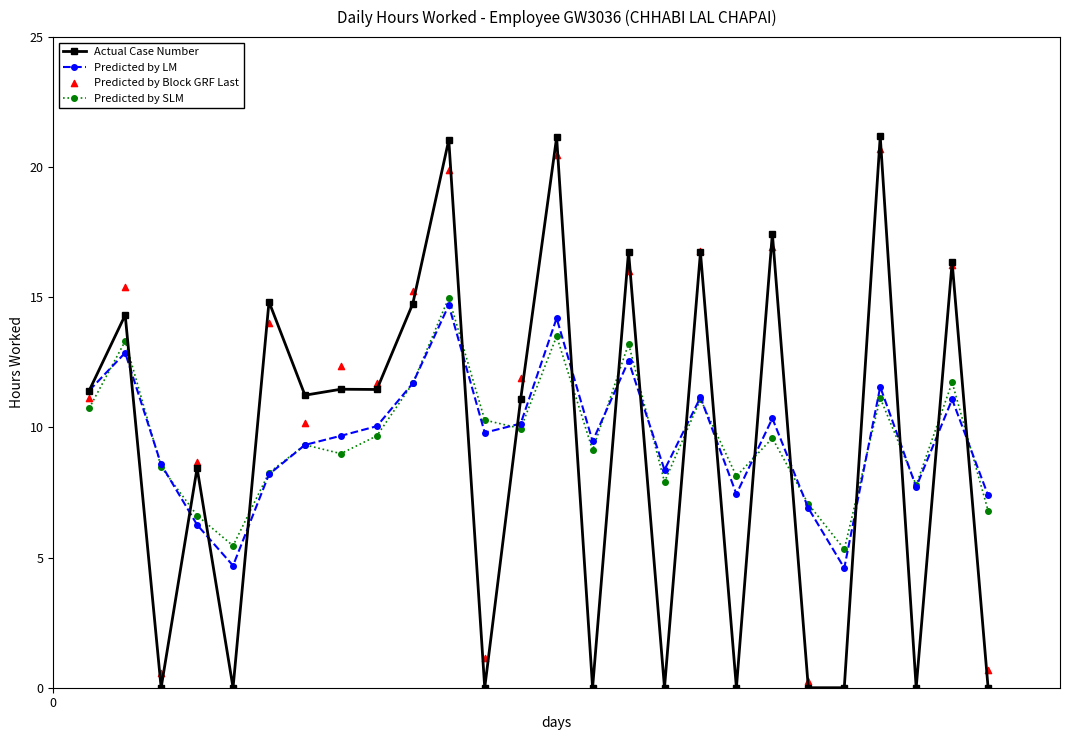

What is the minimum value for Predicted by LM?

4.6